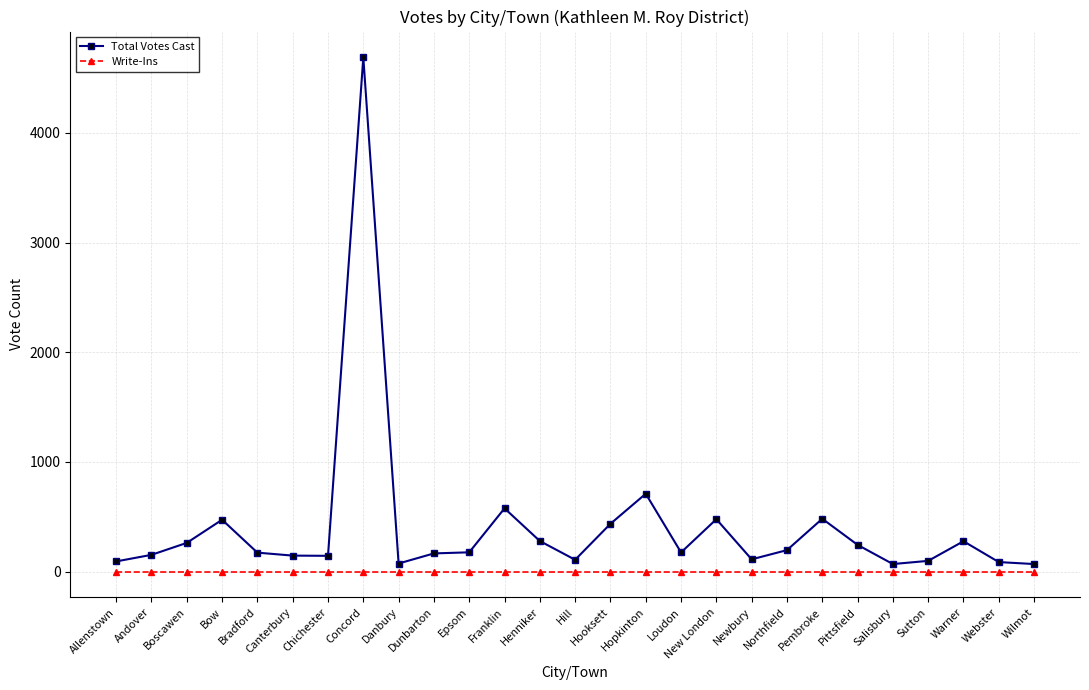

True or false: Write-Ins and Total Votes Cast intersect in this chart.

False